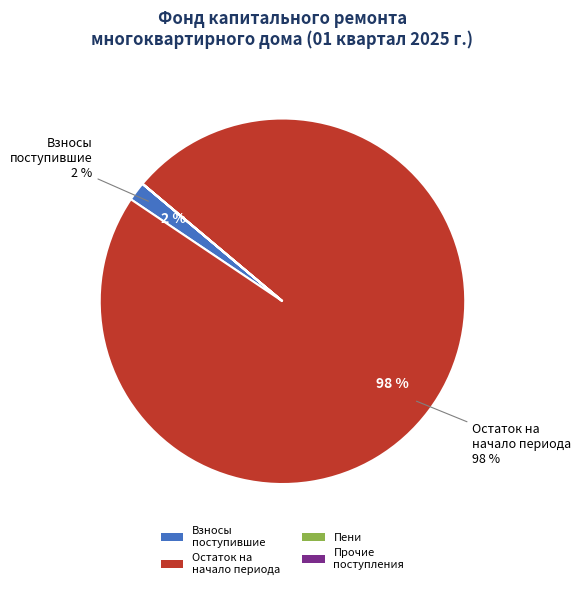

What percentage is the Остаток на начало периода slice, to the nearest percent?

98%